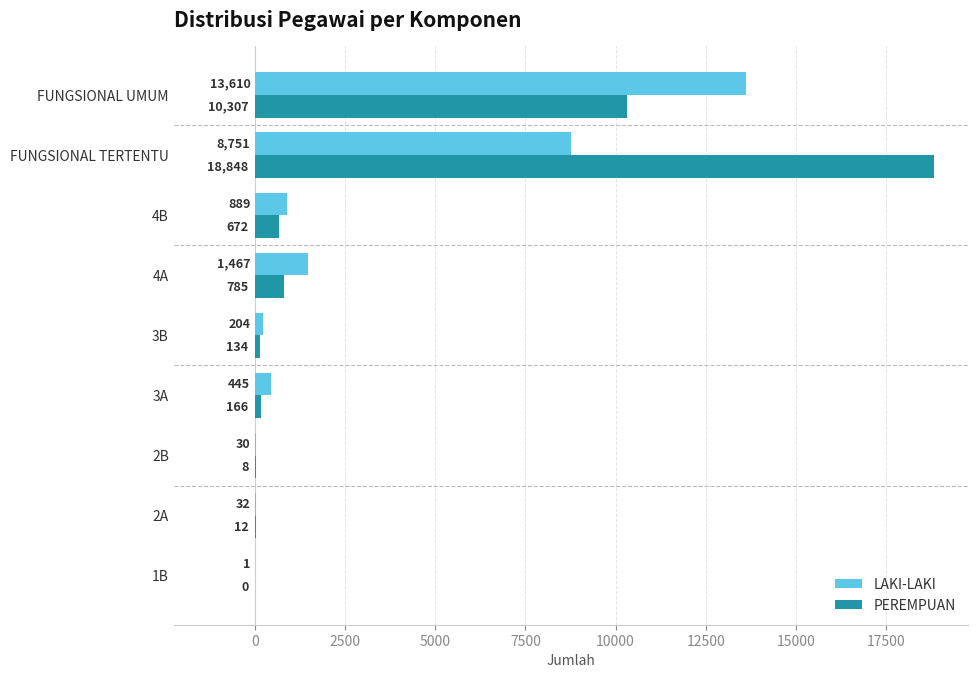

At which category is the sum across all series the highest?

FUNGSIONAL TERTENTU